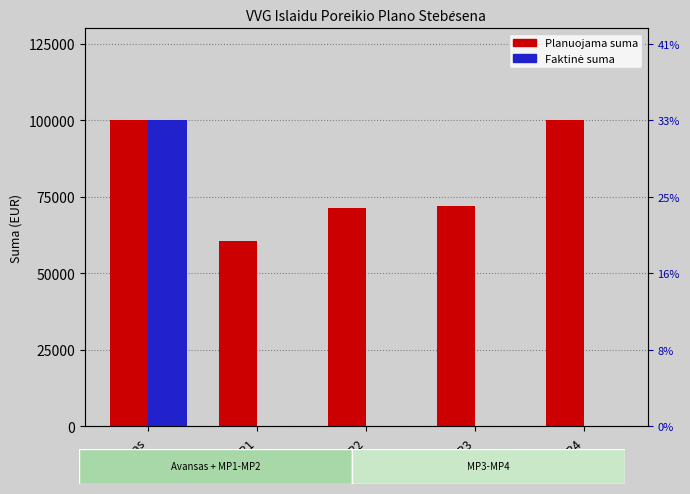

List the series in order of their overall mean, lowest first.

Faktinė suma, Planuojama suma